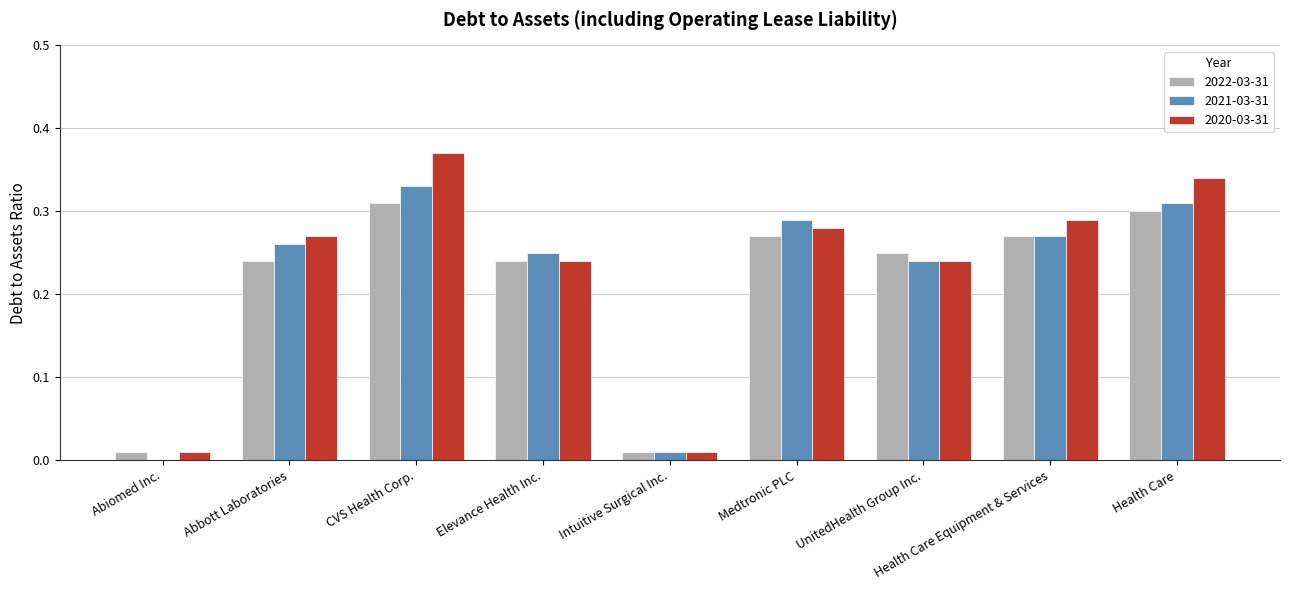

At which label does 2021-03-31 reach its peak?

CVS Health Corp.